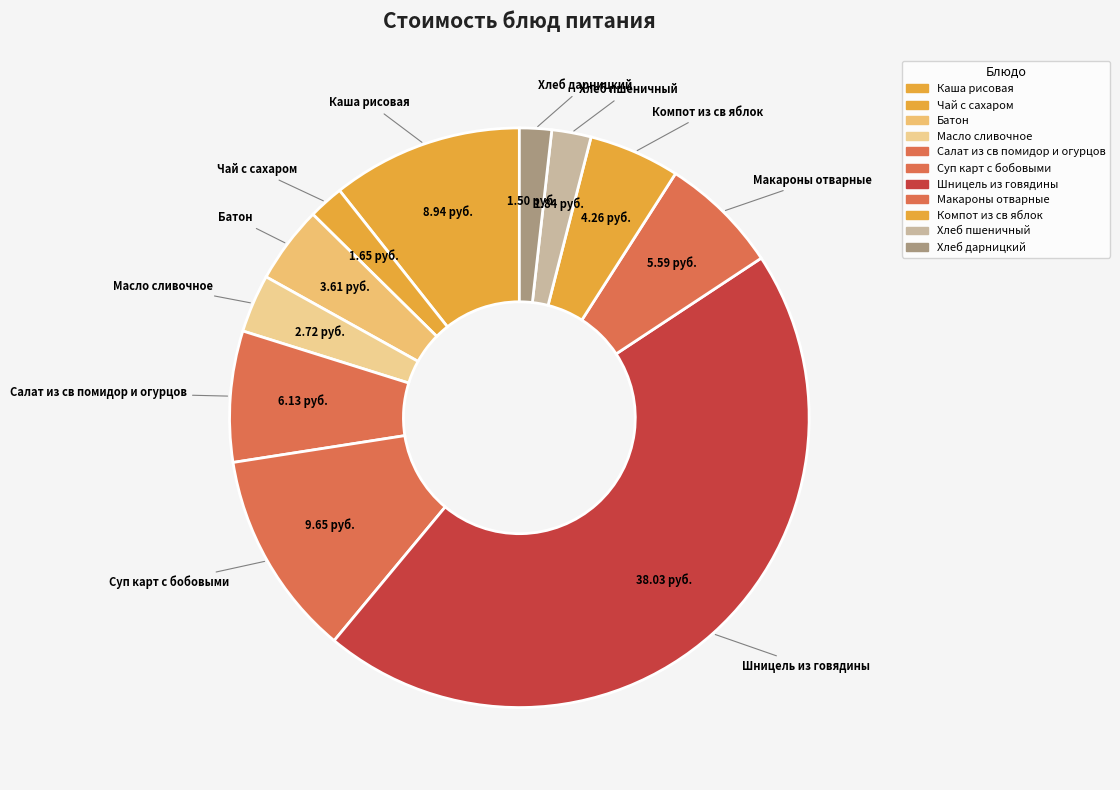

Is Макароны отварные the majority of the pie?

No